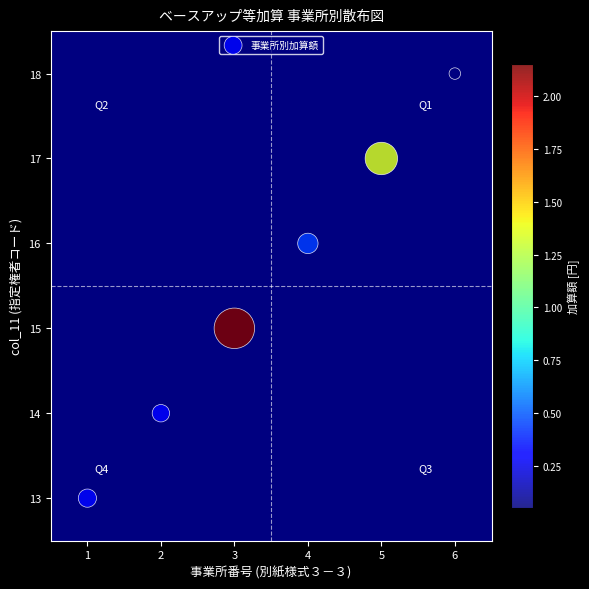

What is the average X value?

4